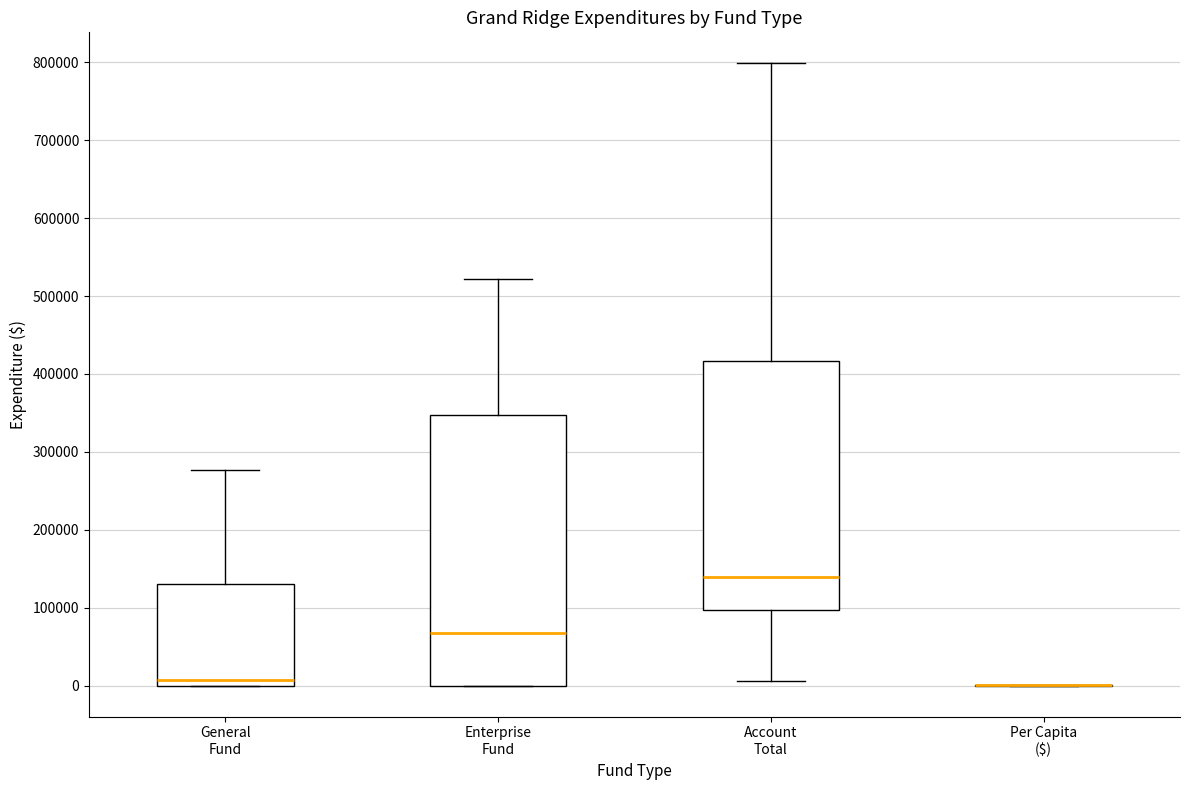

Reading left to right, read every box against the y-axis: the position of its median line, the range the box covers, and the ends of its whiskers. The values are not printed on the chart, so give them approximately, as read against the axis.

General Fund: median 10000, box 0 to 130000, whiskers 0 to 280000
Enterprise Fund: median 70000, box 0 to 350000, whiskers 0 to 520000
Account Total: median 140000, box 100000 to 420000, whiskers 10000 to 800000
Per Capita ($): box collapsed to a line at 0, whiskers 0 to 0